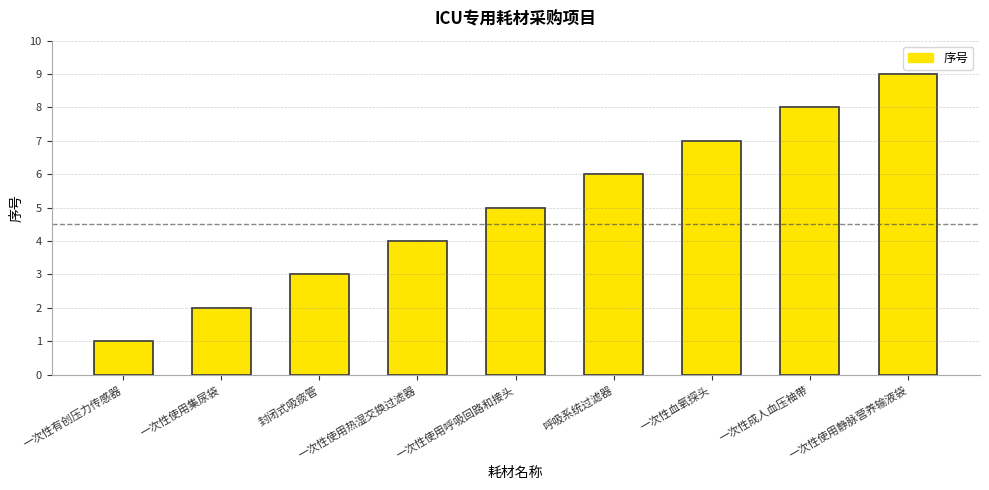

What is the average value?

5